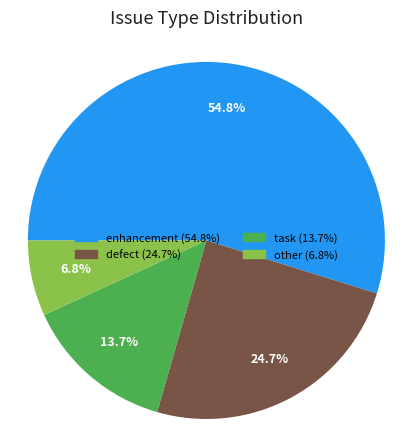

Is it true that defect is 25% of the pie?

True